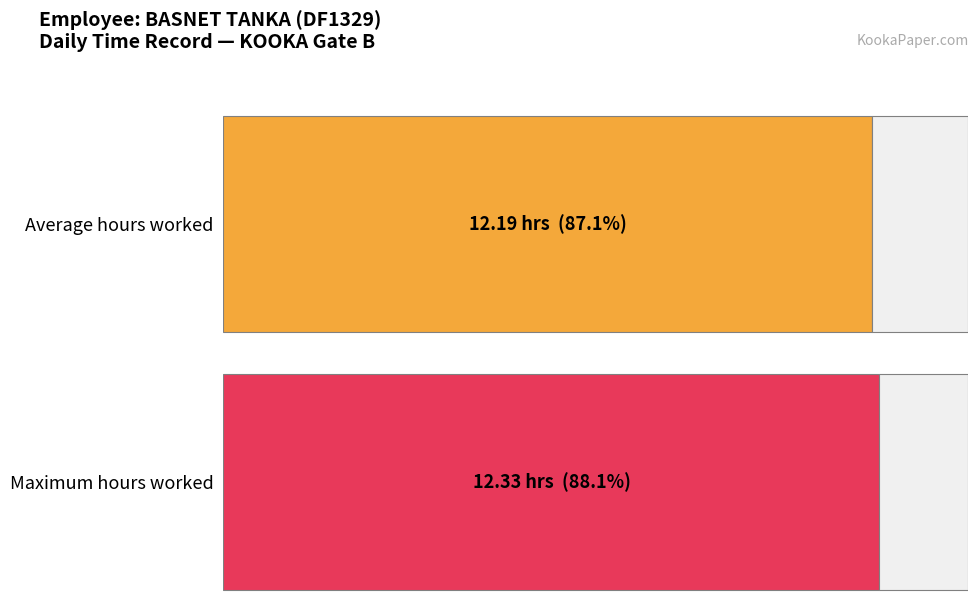

Are the bars horizontal?

Yes